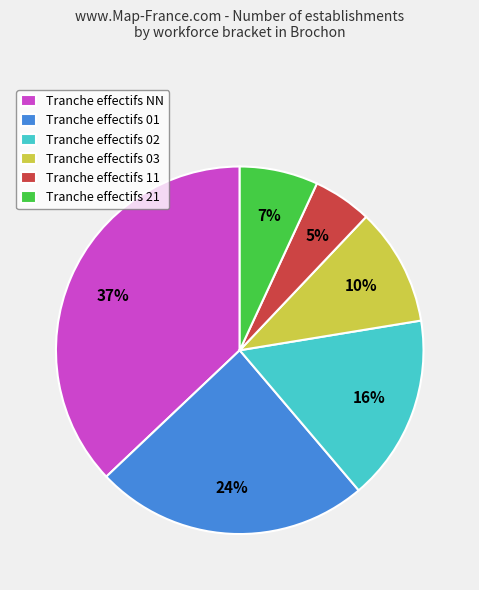

Is Tranche effectifs 01 the majority of the pie?

No